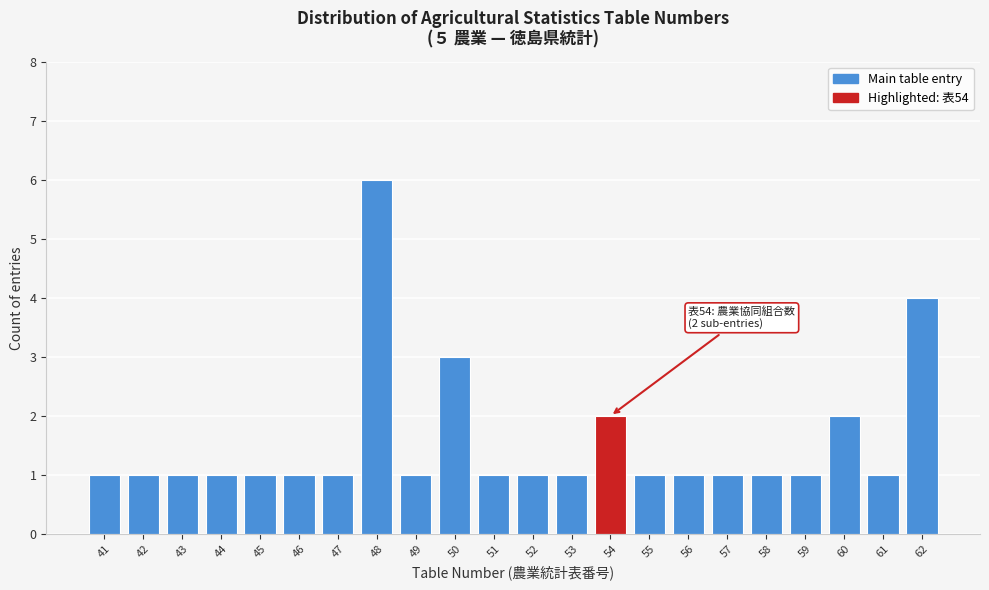

Reading right to left, transcribe all the data shown in this chart.

62=4	61=1	60=2	59=1	58=1	57=1	56=1	55=1	54=2	53=1	52=1	51=1	50=3	49=1	48=6	47=1	46=1	45=1	44=1	43=1	42=1	41=1